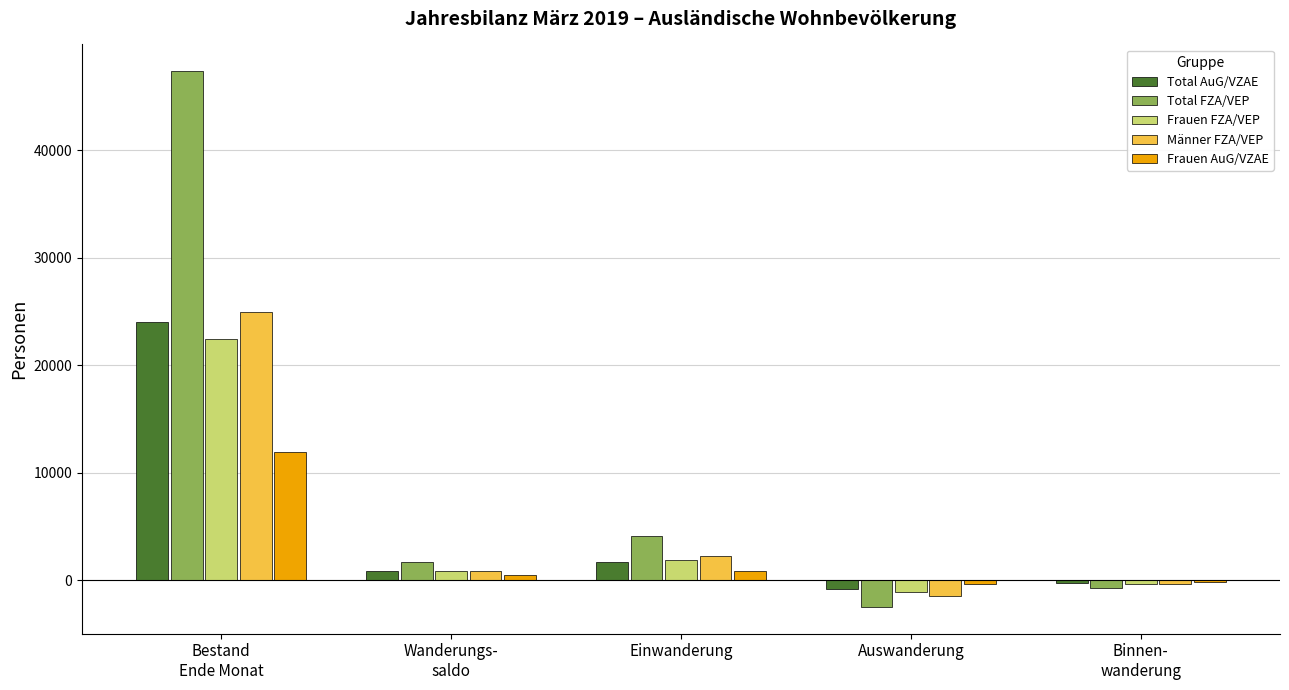

Count the number of data series in this chart.

5